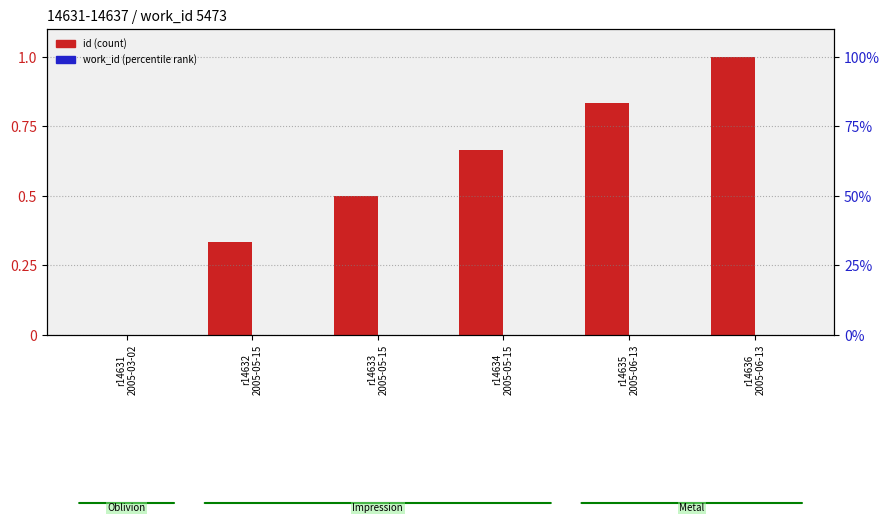

Reading left to right, list all the values displayed in this chart.

id: r14631
2005-03-02=0.0	r14632
2005-05-15=0.3	r14633
2005-05-15=0.5	r14634
2005-05-15=0.7	r14635
2005-06-13=0.8	r14636
2005-06-13=1.0
work_id: r14631
2005-03-02=0.0	r14632
2005-05-15=0.0	r14633
2005-05-15=0.0	r14634
2005-05-15=0.0	r14635
2005-06-13=0.0	r14636
2005-06-13=0.0